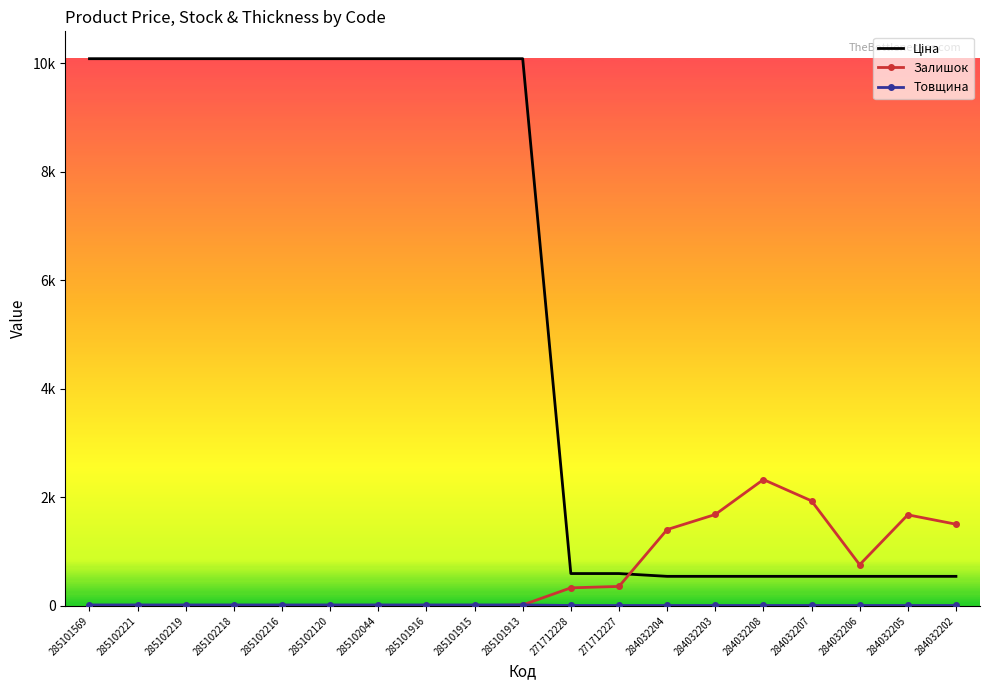

What value does the Залишок series have at 284032207?

1936.0